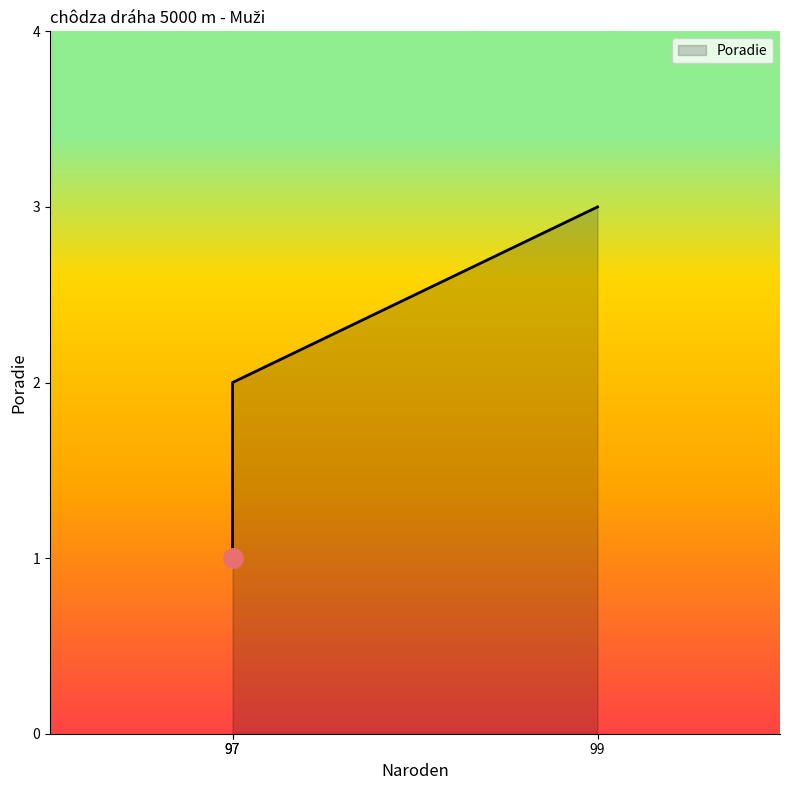

The value at 97 is 1. True or false?

True